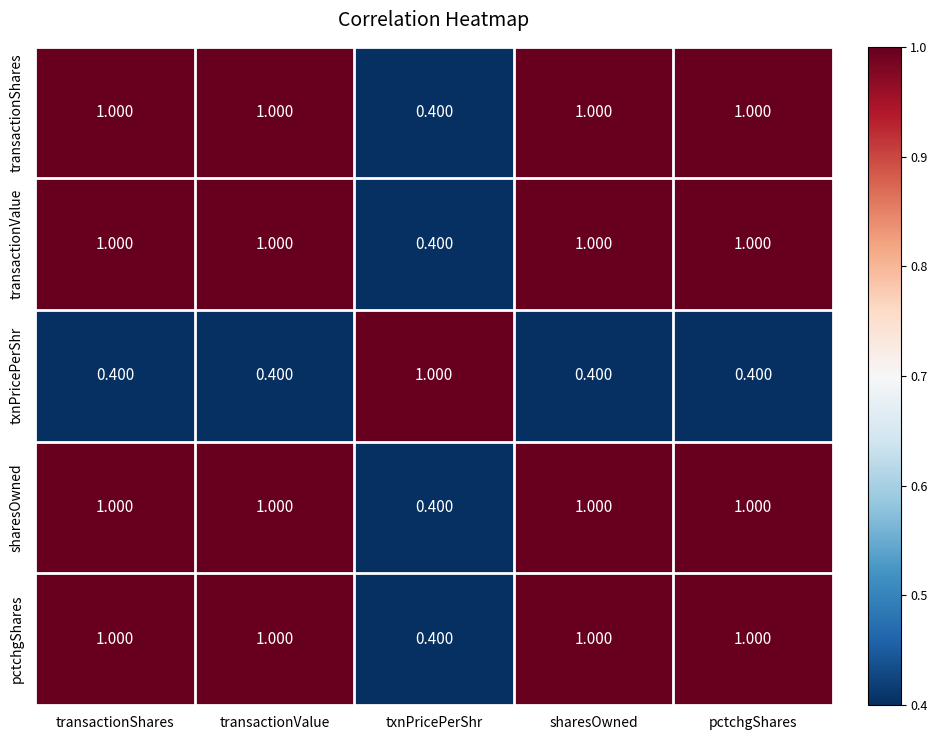

At which label is transactionShares closest to 0?

txnPricePerShr